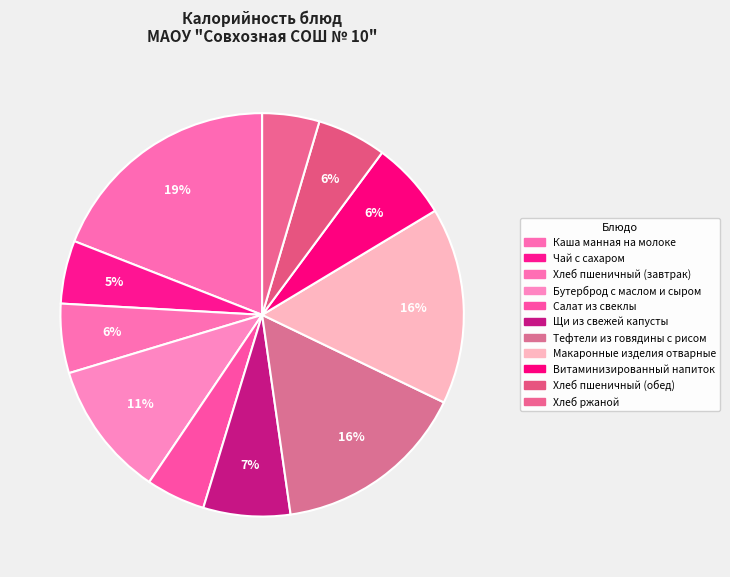

Count the number of slices in the pie.

11